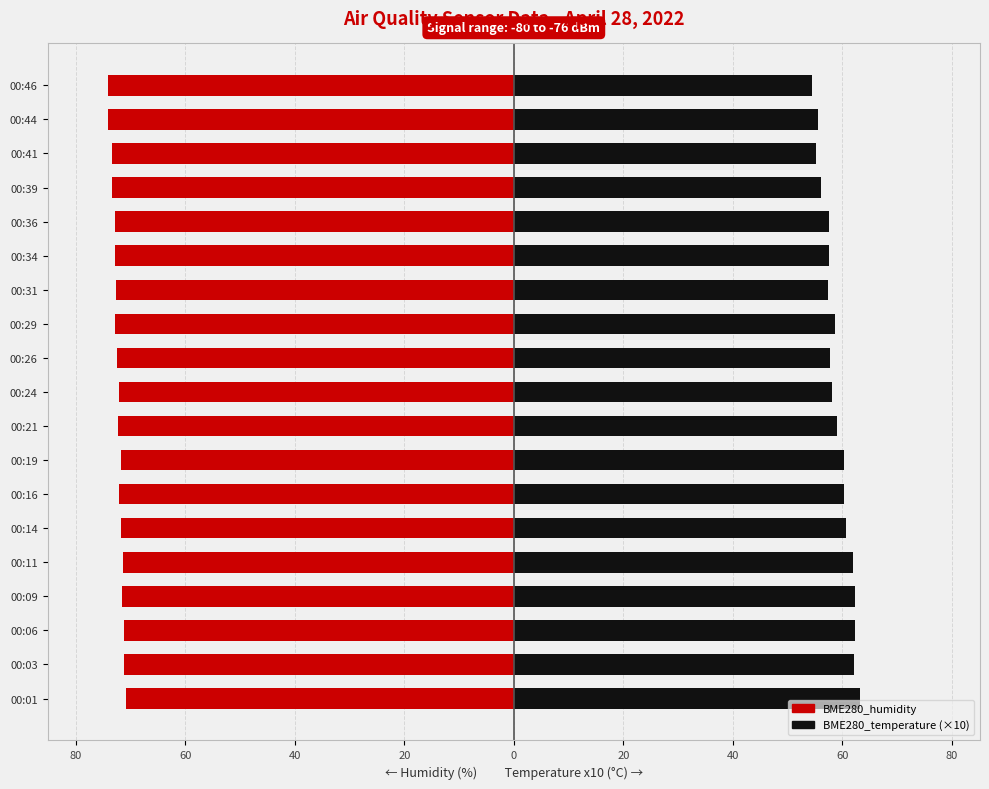

Are the bars horizontal?

Yes